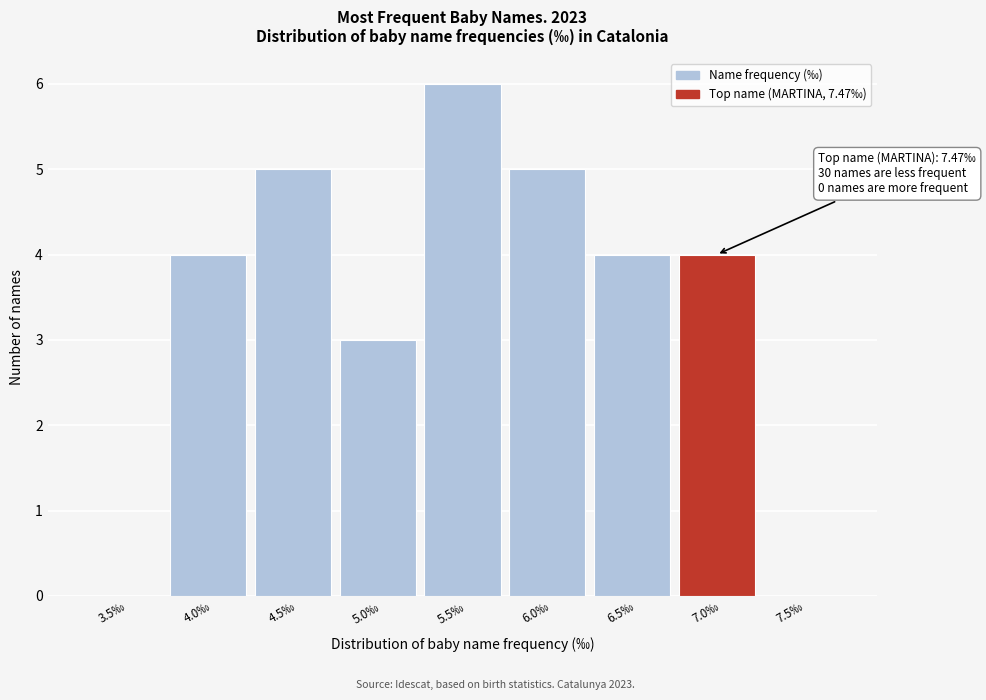

Reading left to right, what are all the values shown in this chart?

3.5‰=0	4.0‰=4	4.5‰=5	5.0‰=3	5.5‰=6	6.0‰=5	6.5‰=4	7.0‰=4	7.5‰=0